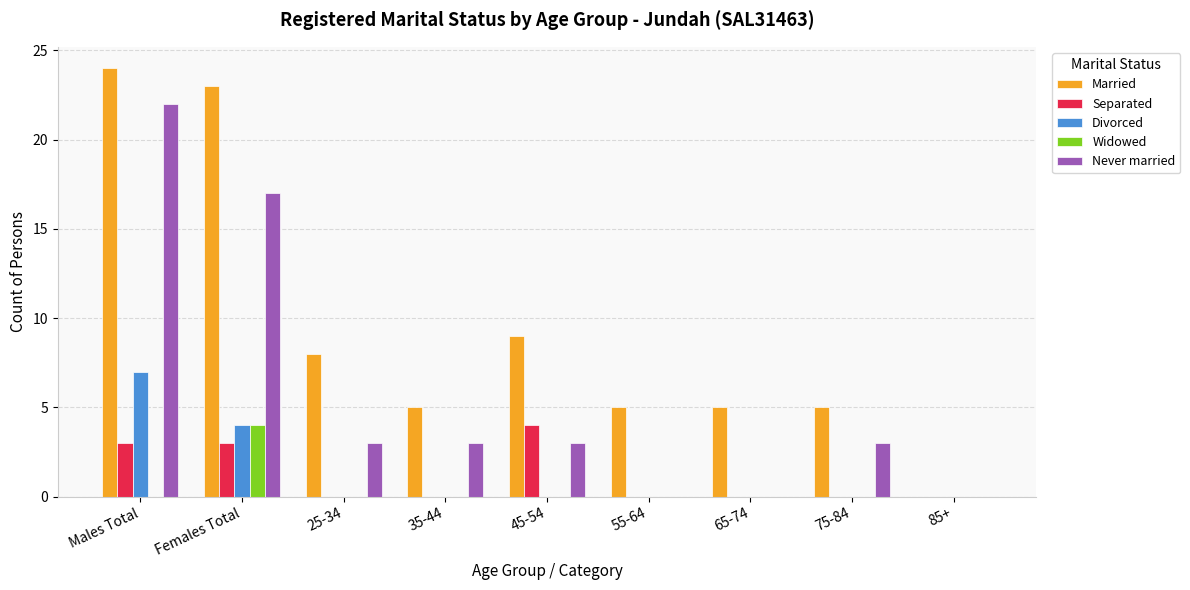

At which label is Divorced closest to 3?

Females Total